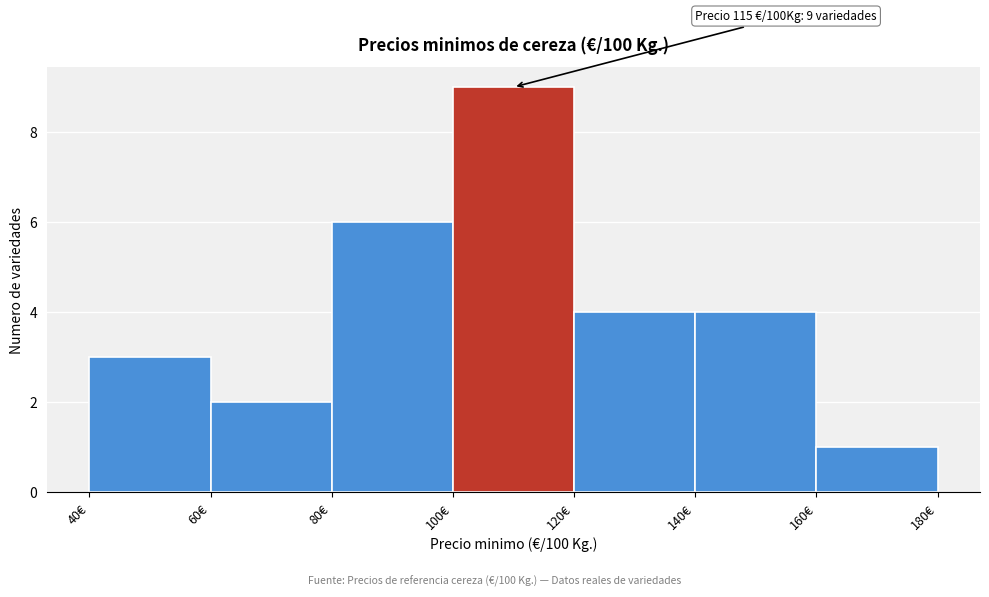

Over which range of the x-axis is the bar tallest?

100 to 120